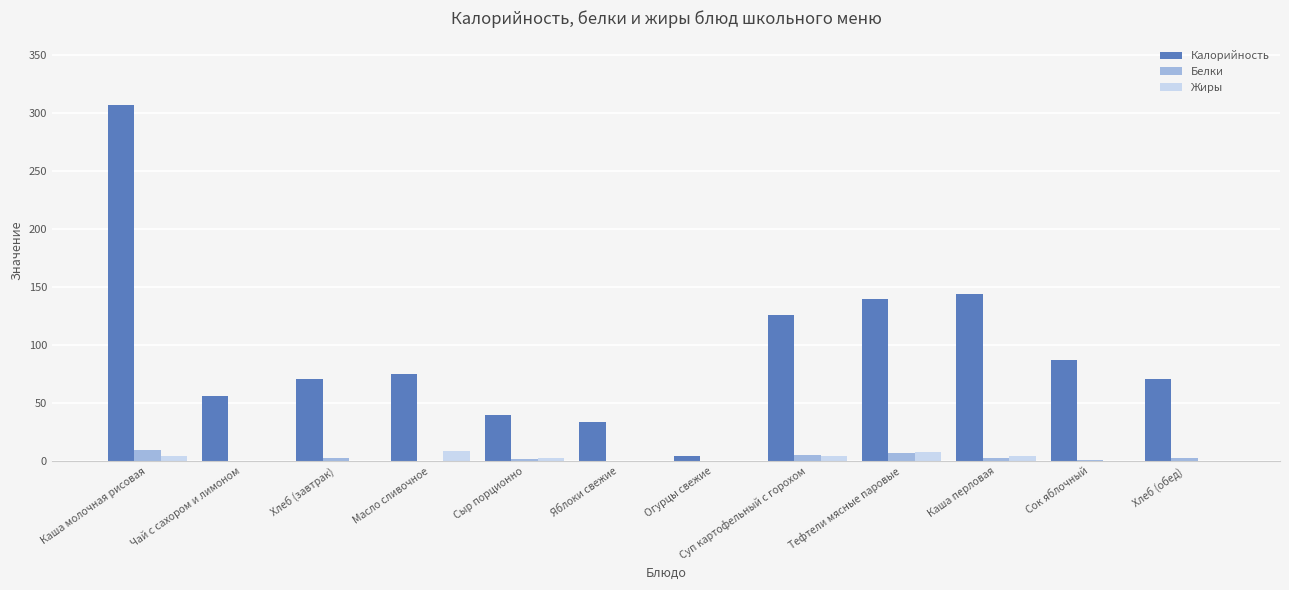

Which series has the widest spread of values?

Калорийность